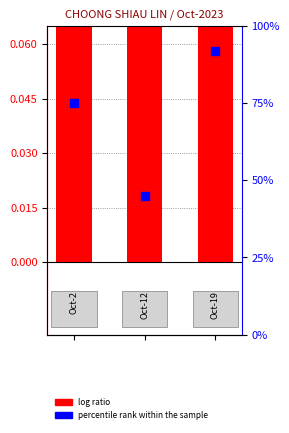

What is the total value across all series at 2?

1.7